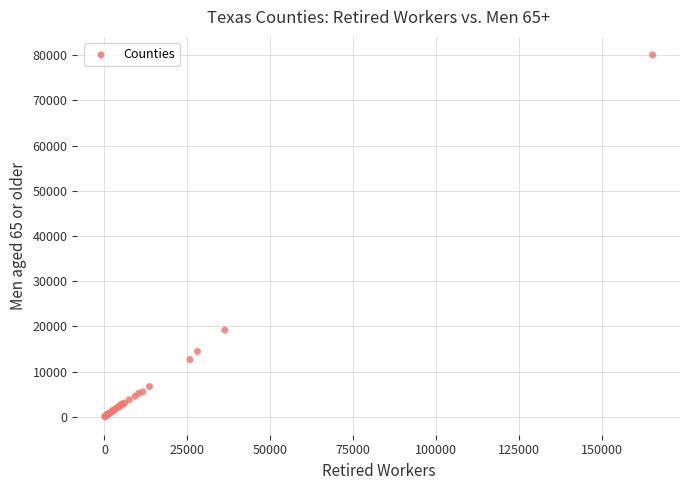

What Y value in the scatter plot is closest to 40047?

19160